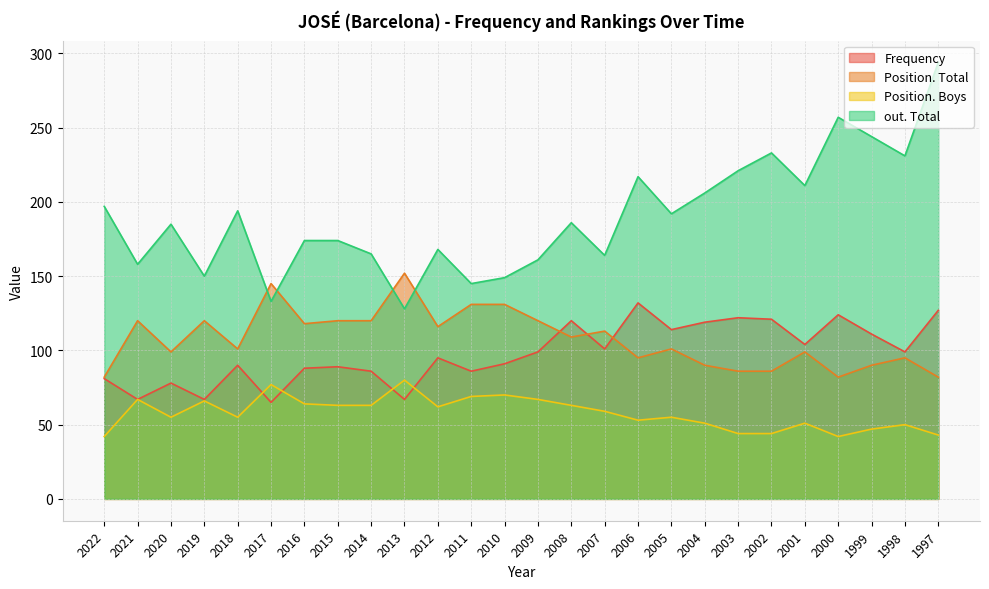

What value does the Position. Total series have at 2001, to the nearest 5?

100